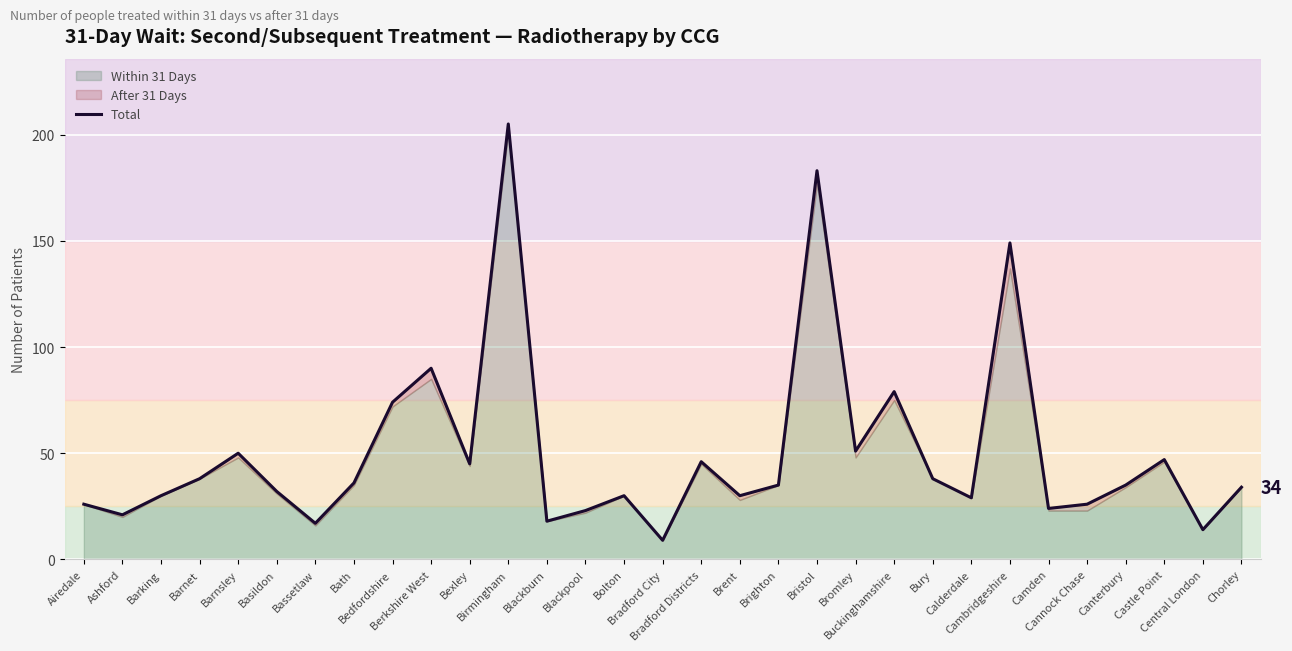

What is the difference between the maximum and minimum values?

196